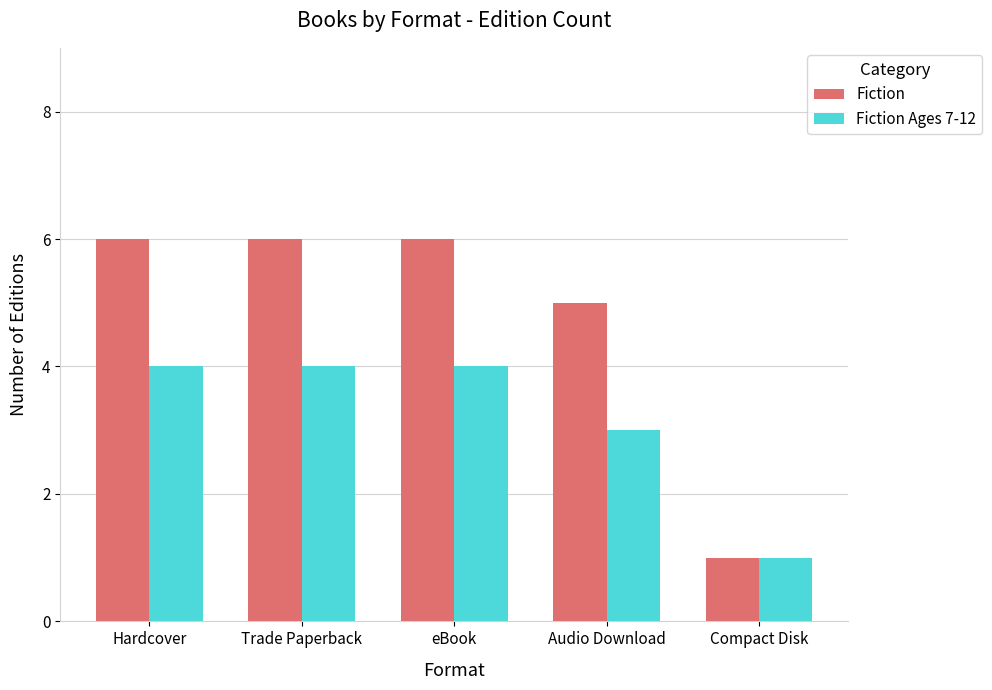

Which category has the lowest value in the Fiction series?

Compact Disk